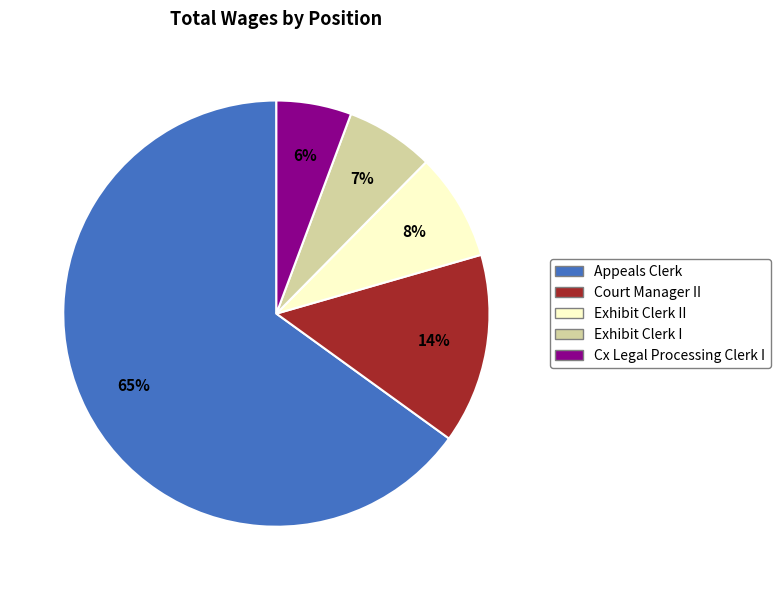

To the nearest percent, what is the average slice percentage?

20%